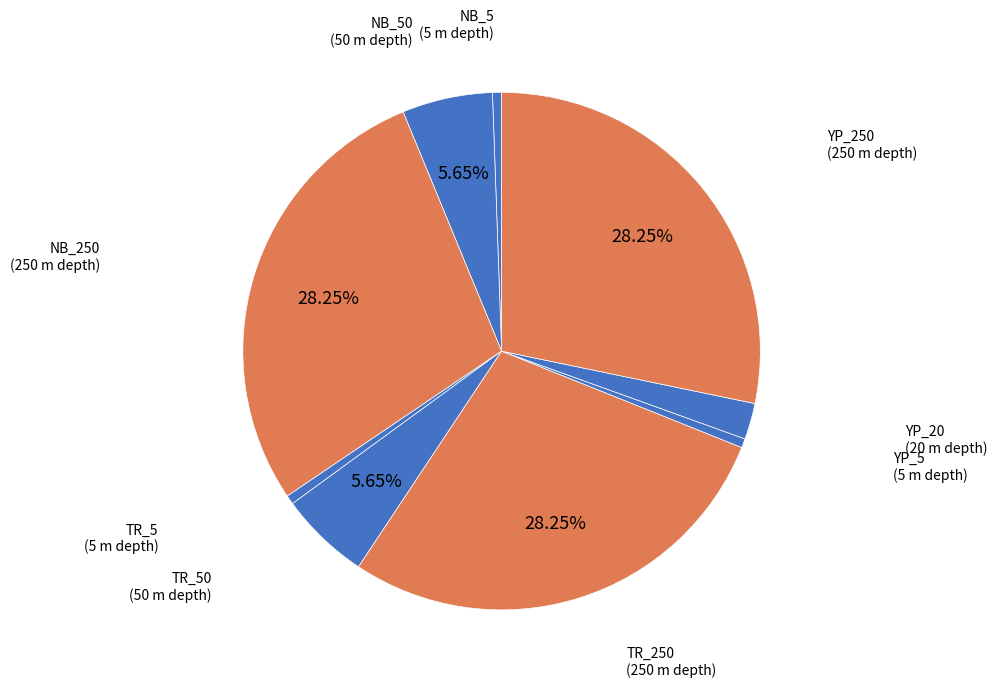

How many slices are in this pie chart?

9